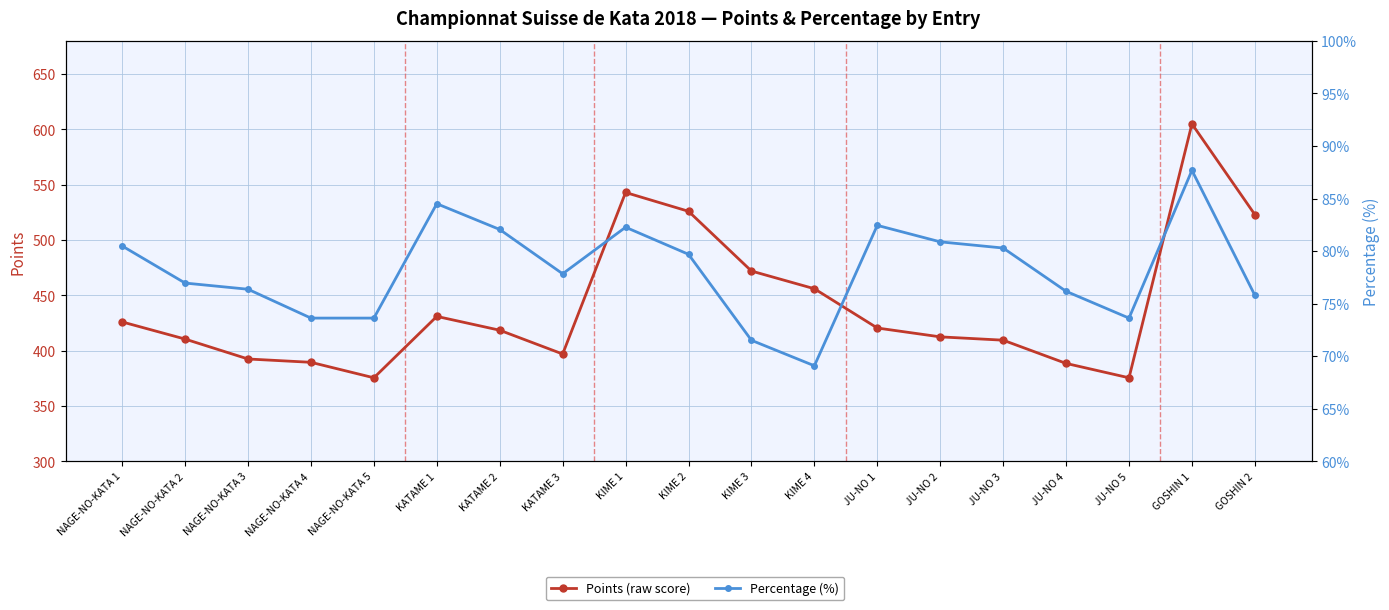

The Percentage (%) series shows 40.8 at NAGE-NO-KATA 5. True or false?

False